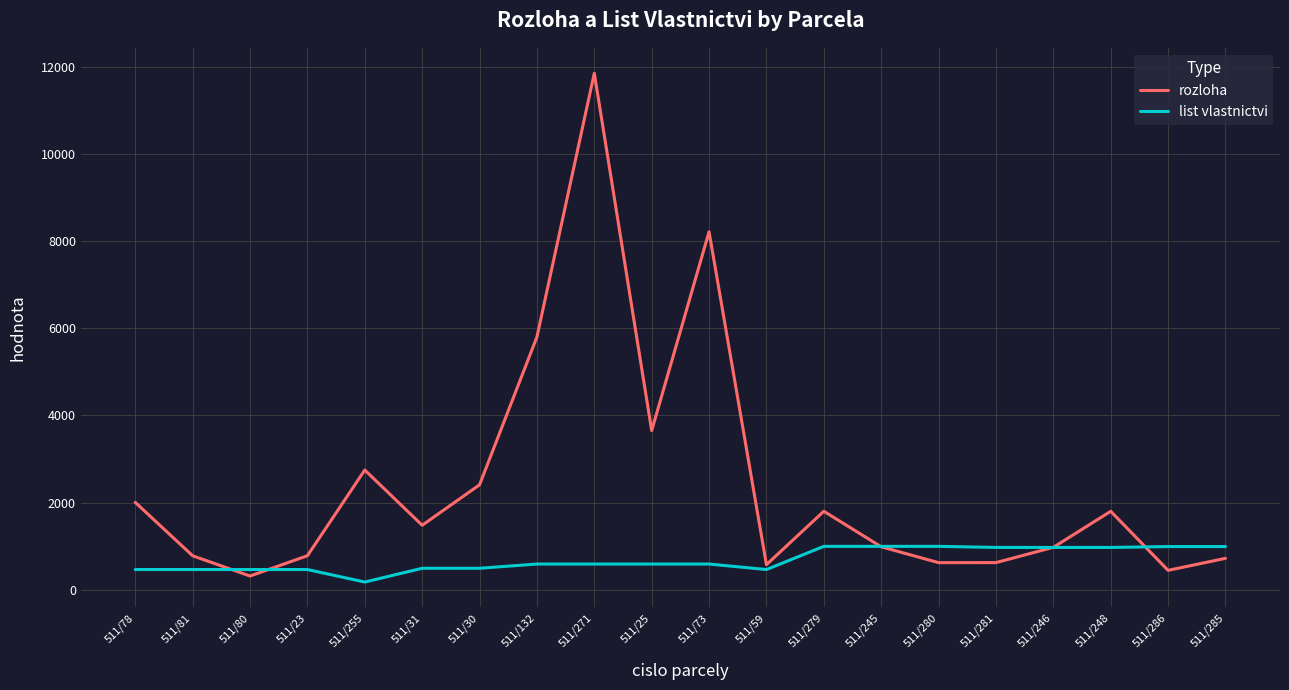

Which series changed the most between 511/81 and 511/279?

rozloha